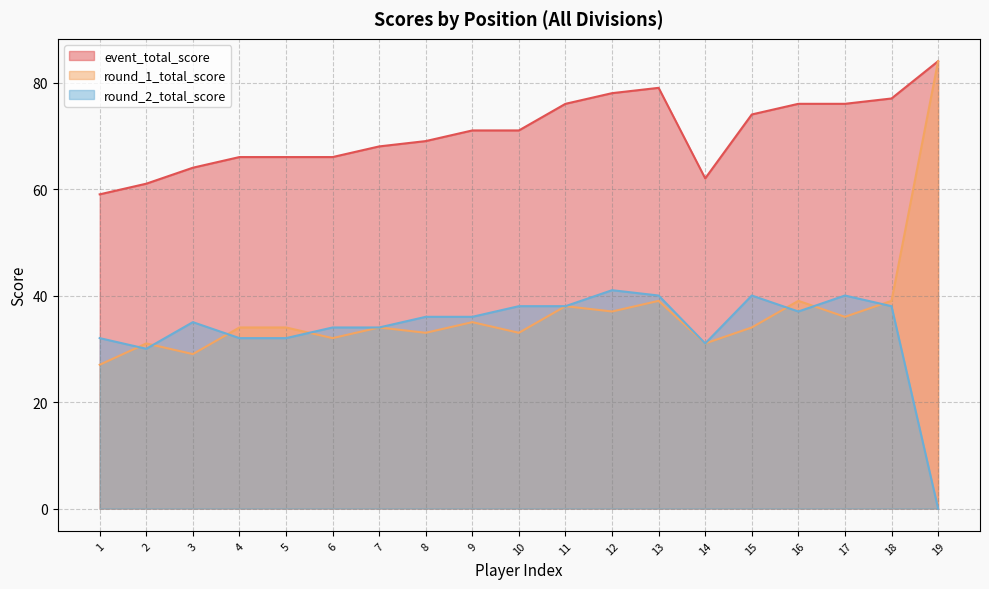

What is the average value of the round_2_total_score series?

34